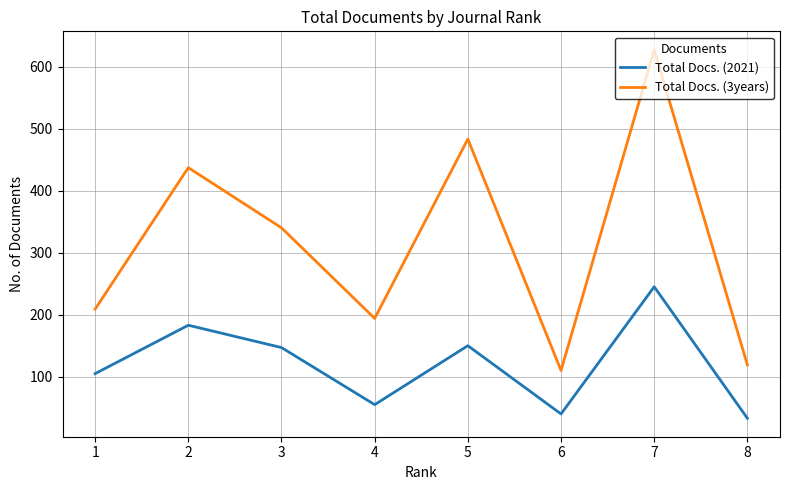

What is the greatest value displayed?

627